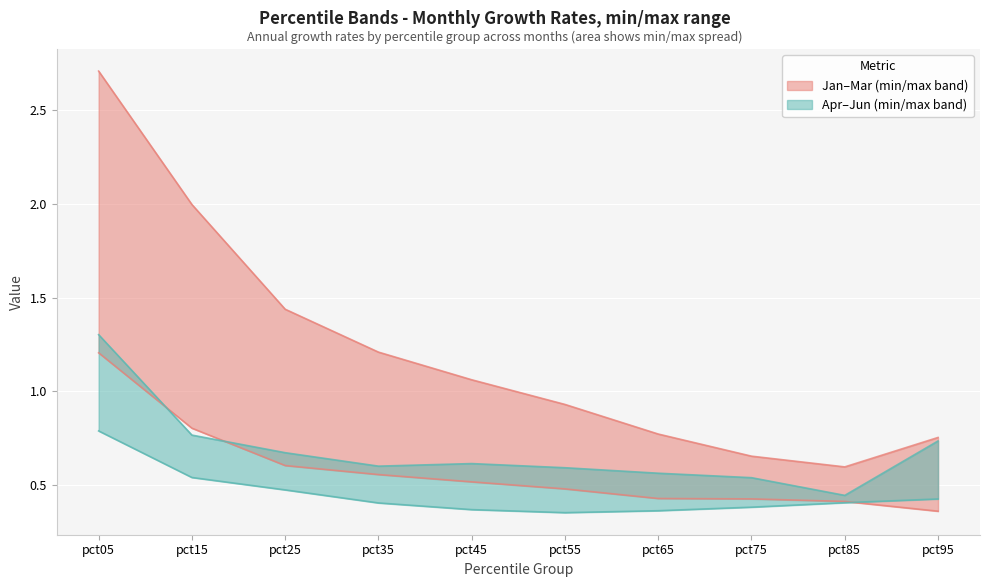

What is the value of the Jun point at the 1st from the left?

1.3